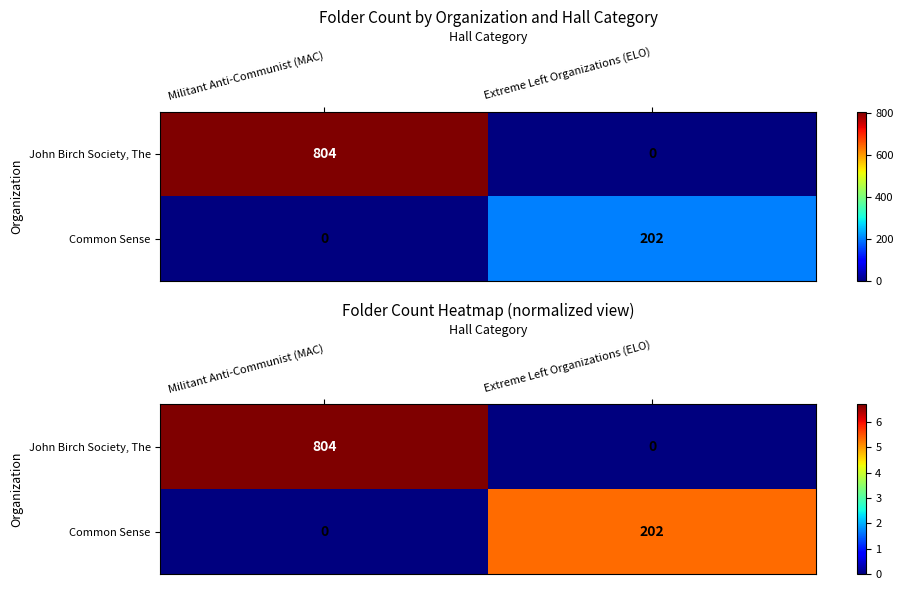

At which label is John Birch Society, The closest to 3?

Extreme Left Organizations (ELO)